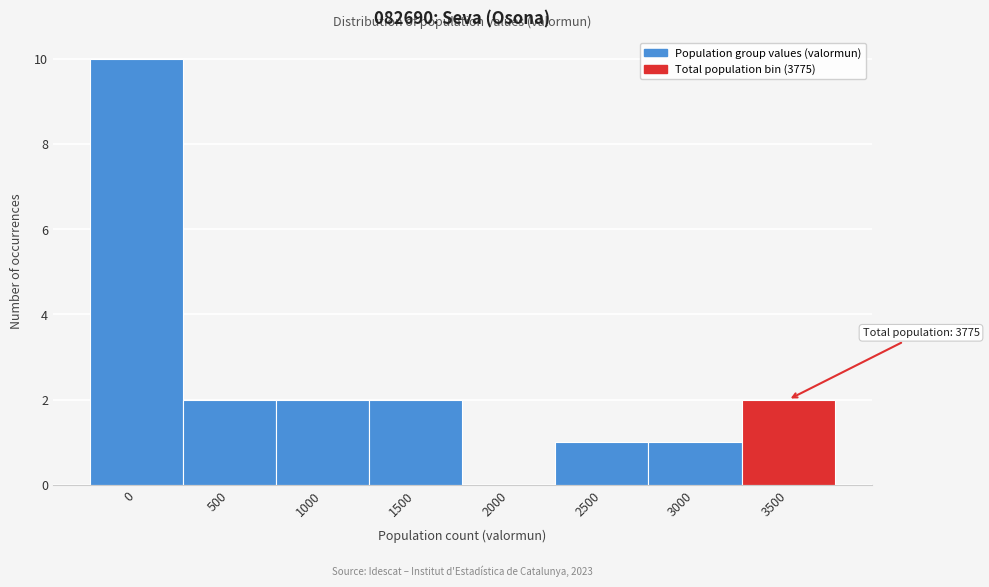

Reading left to right, extract all data points from this chart.

0=10	500=2	1000=2	1500=2	2000=0	2500=1	3000=1	3500=2